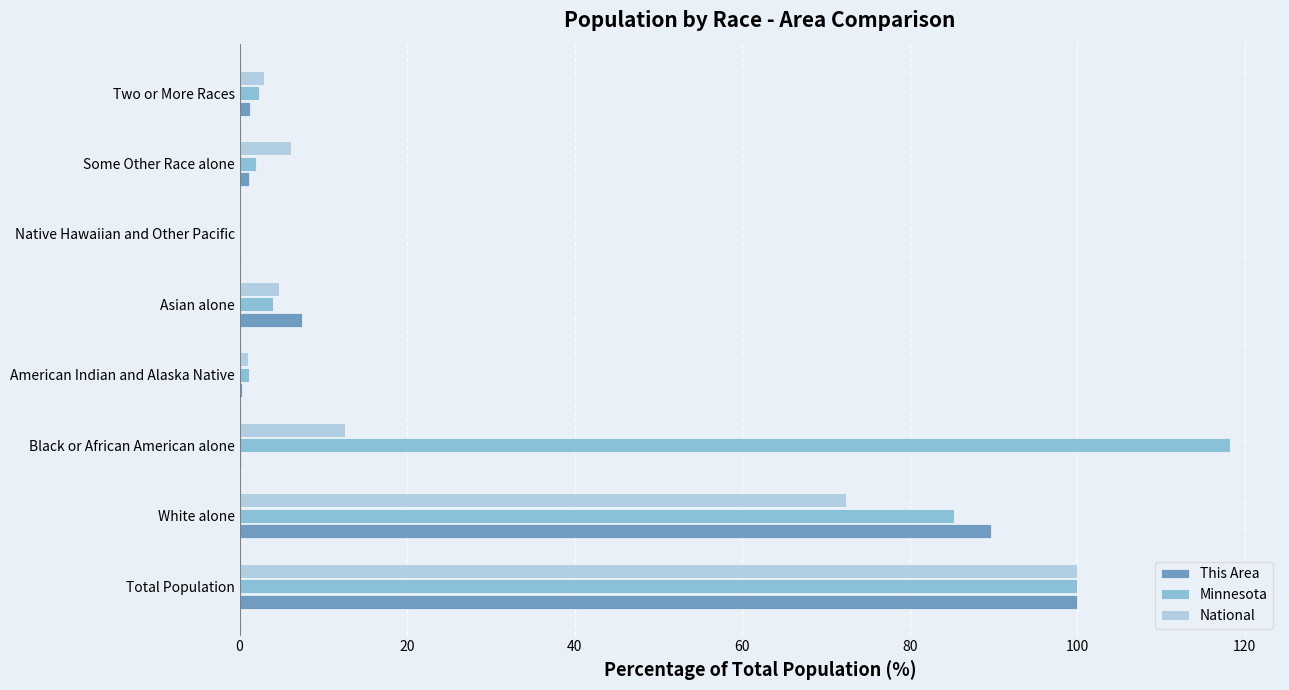

Where is This Area nearest to the value 50?

White alone